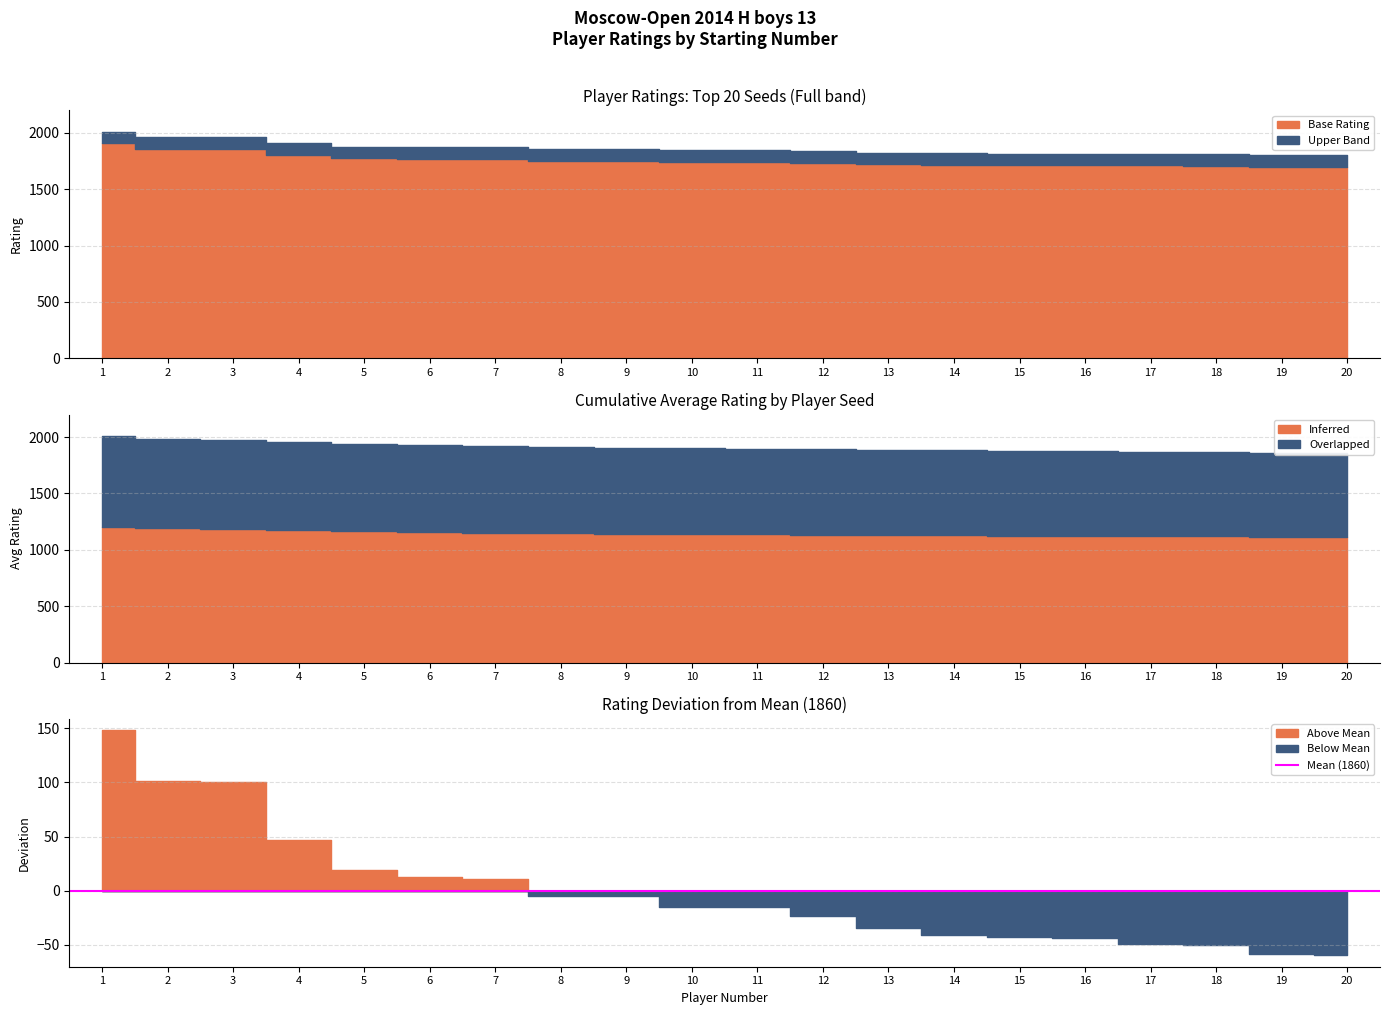

What is the difference between the maximum and minimum values?

208